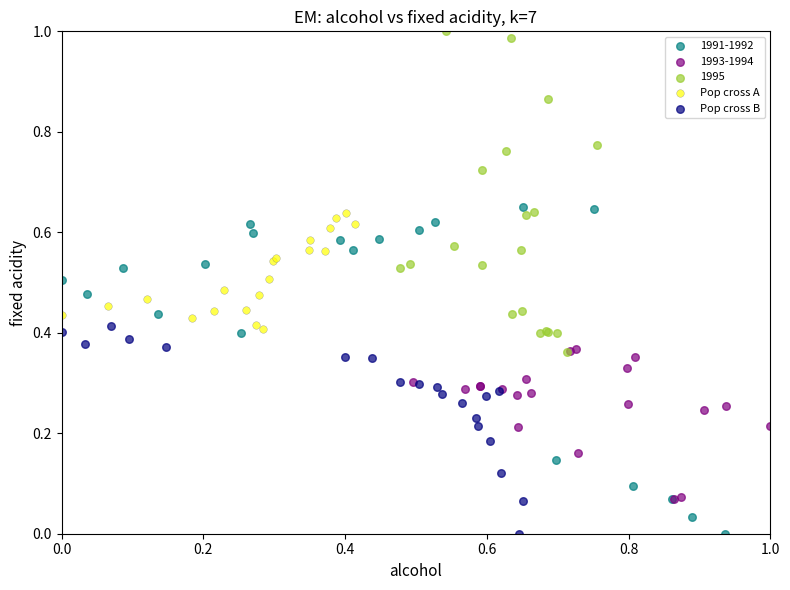

Which series contains the highest Y value?

1995